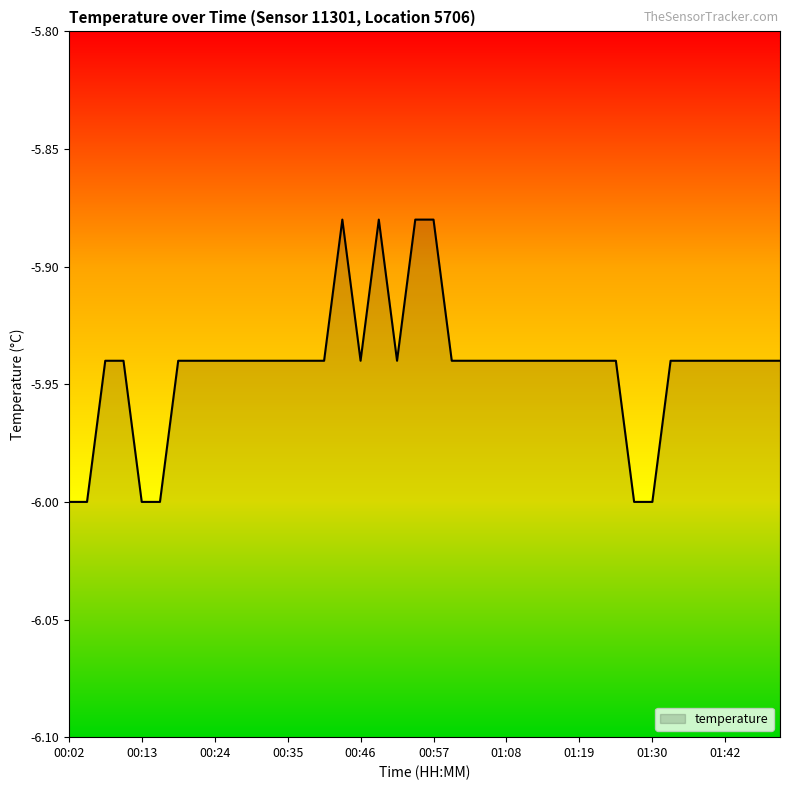

How many points are higher than both their immediate neighbors (excluding endpoints)?

2